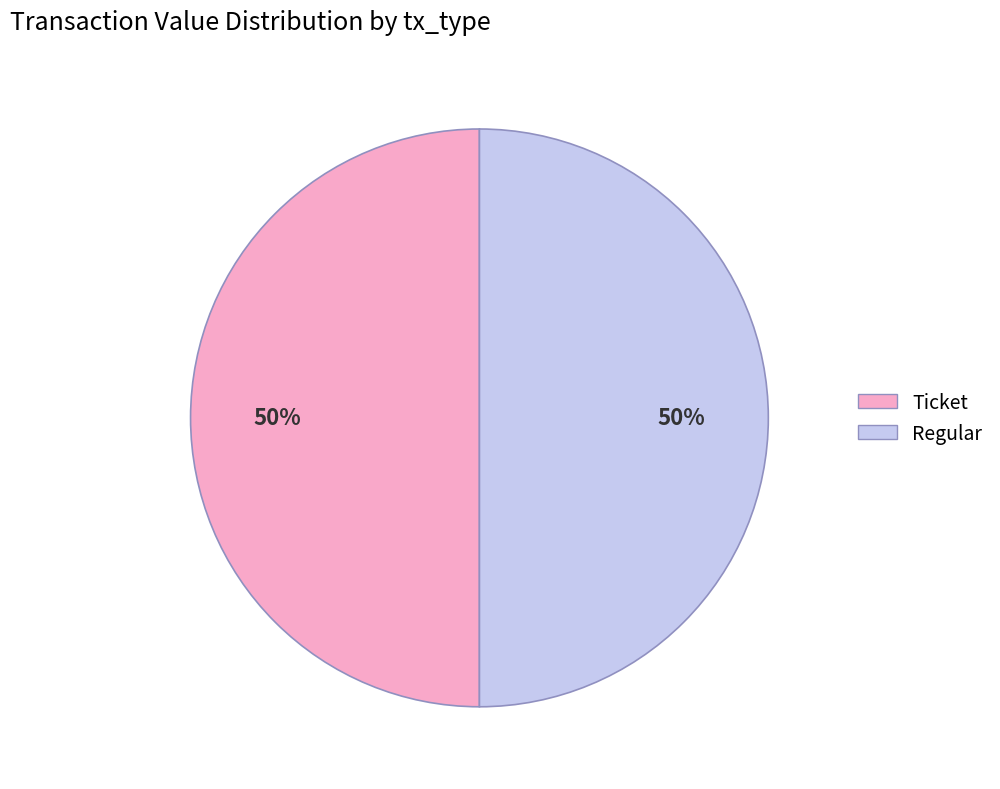

To the nearest percent, what is the average slice percentage?

50%